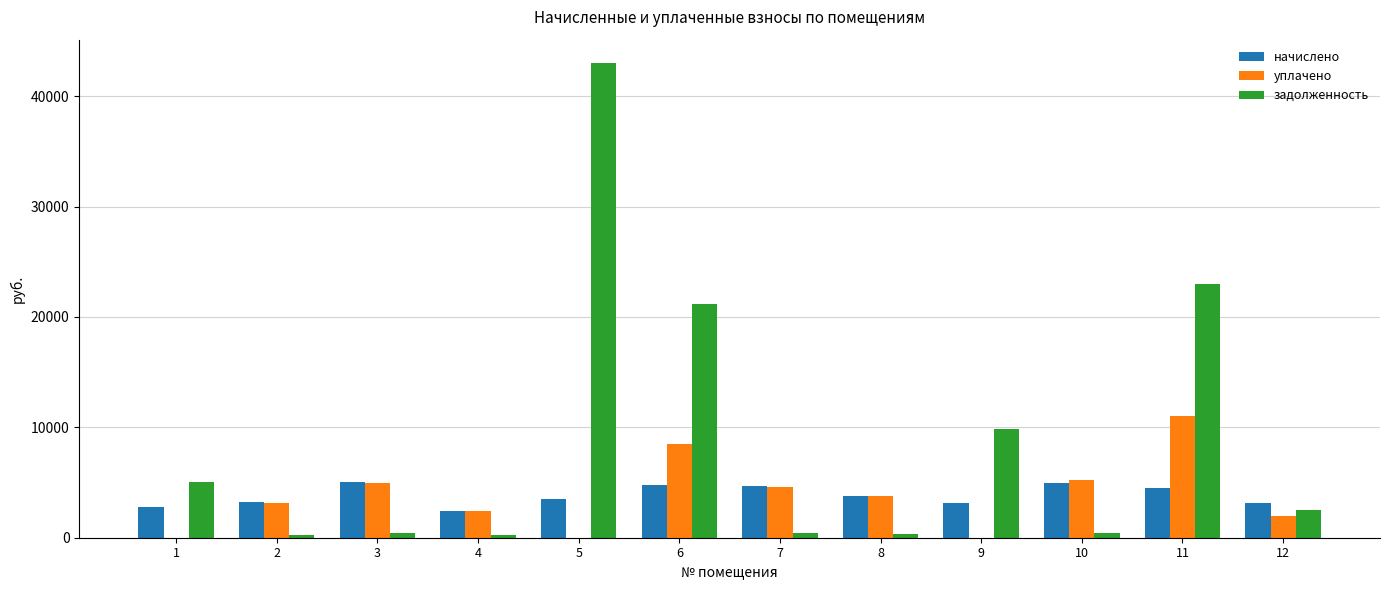

Which series has the widest spread of values?

задолженность